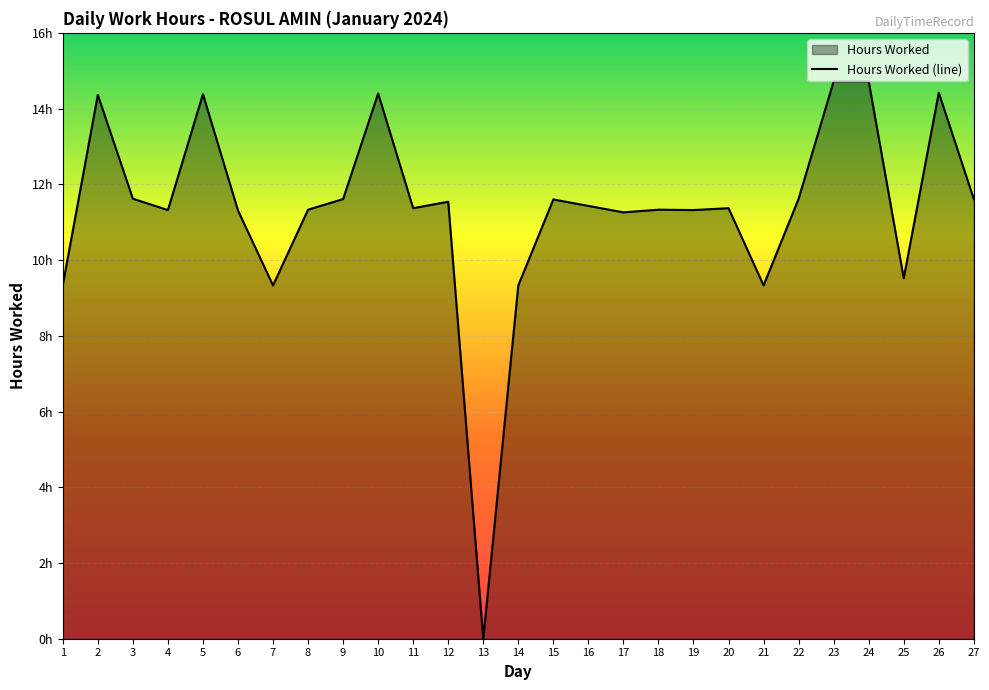

Where is the first local maximum?

2